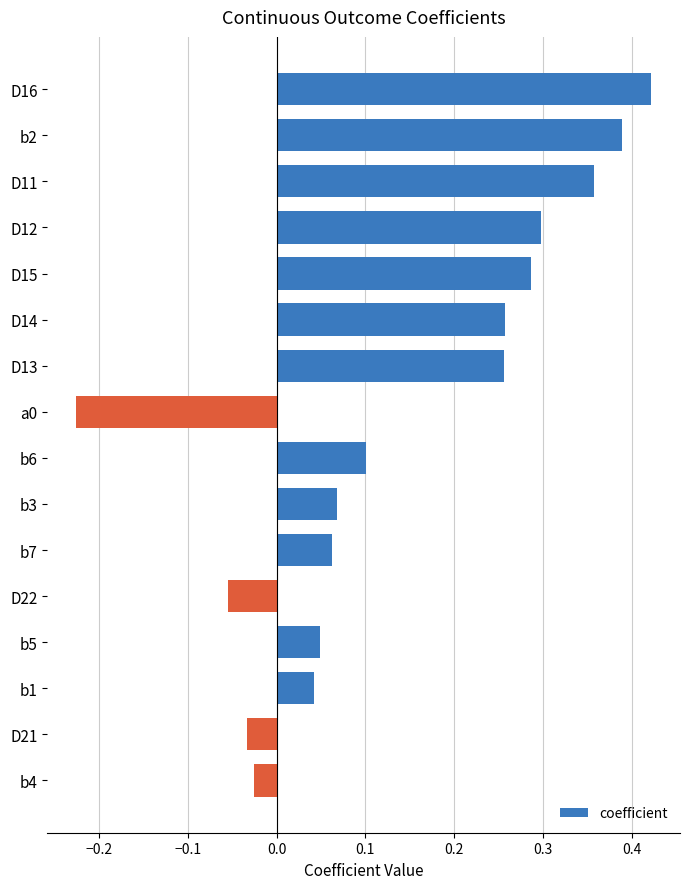

What is the sum of all values?

2.2